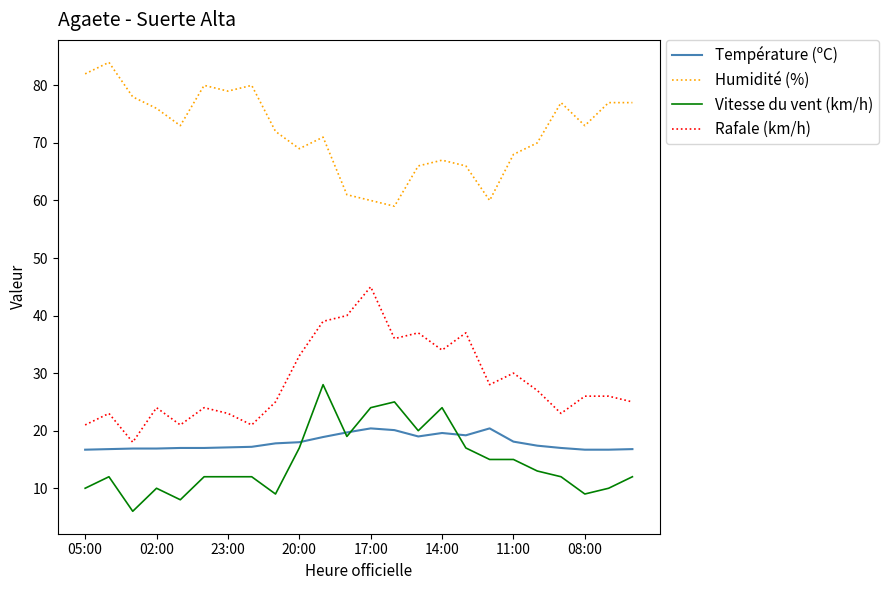

True or false: Humidité (%) and Température (ºC) cross at least once.

False